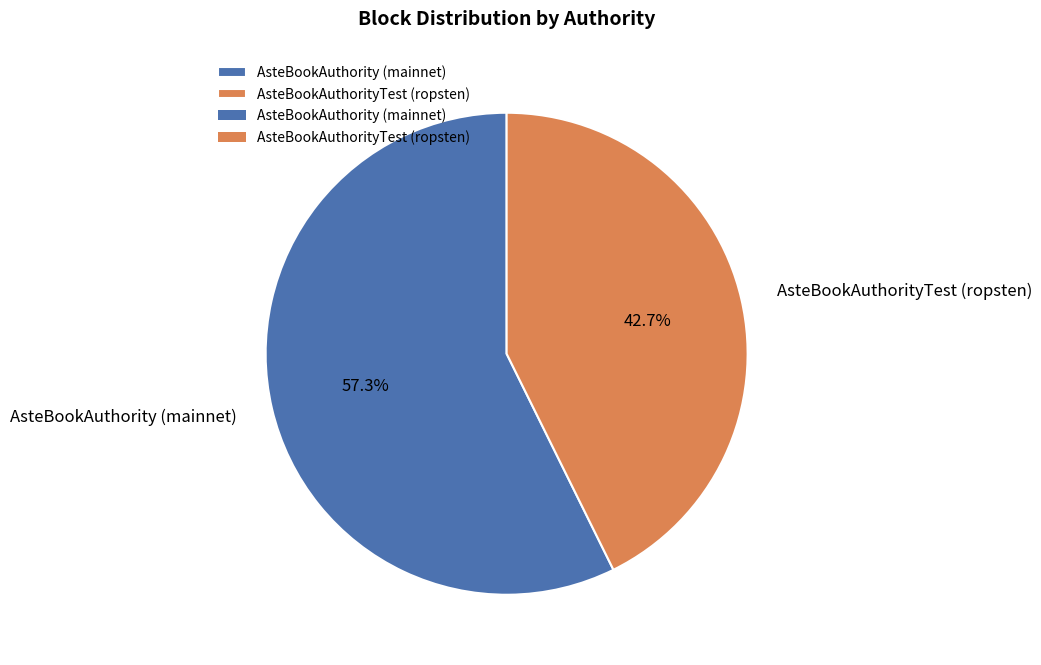

To the nearest percent, what is the combined percentage of AsteBookAuthority (mainnet) and AsteBookAuthorityTest (ropsten)?

100%